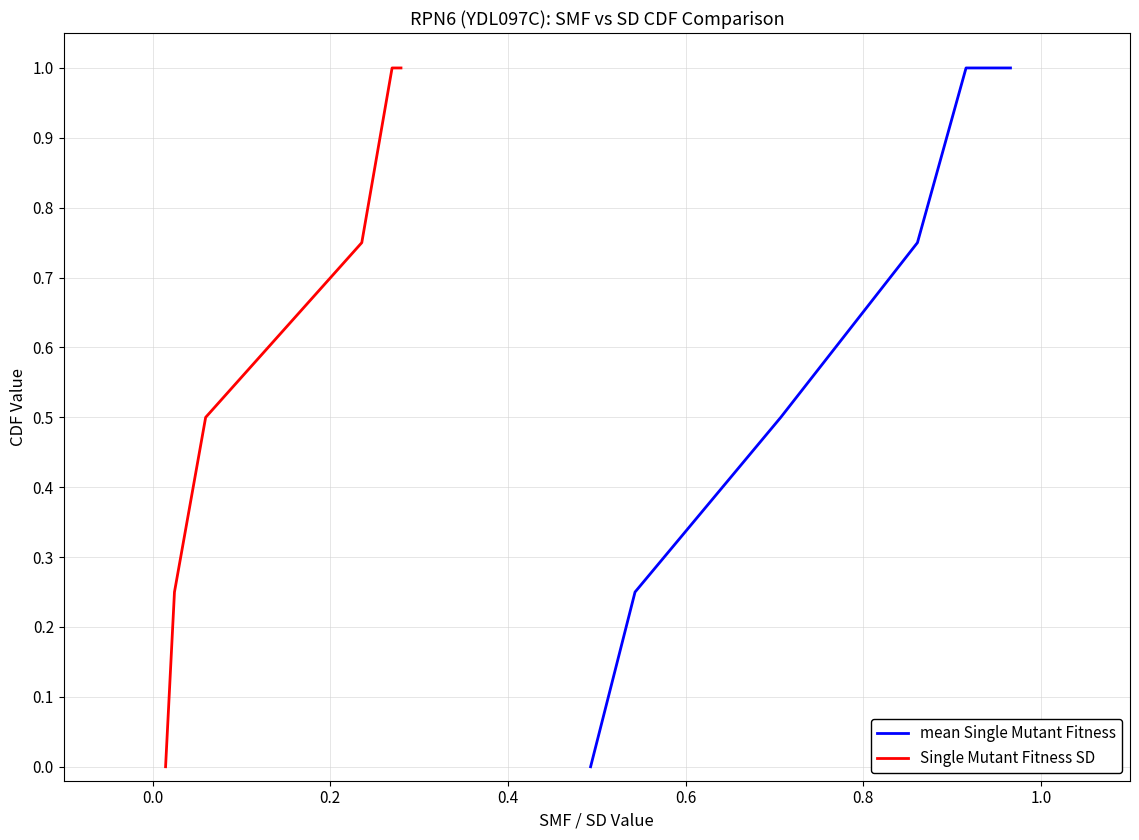

What is the highest value of the mean Single Mutant Fitness series?

1.0